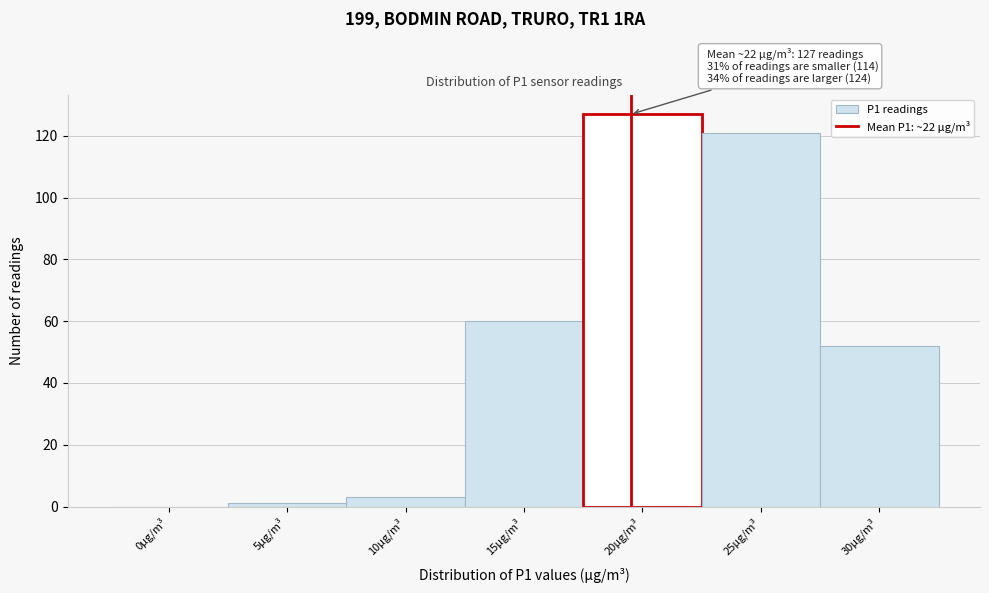

Reading left to right, extract all data points from this chart.

0µg/m³=0	5µg/m³=1	10µg/m³=3	15µg/m³=60	20µg/m³=127	25µg/m³=121	30µg/m³=52